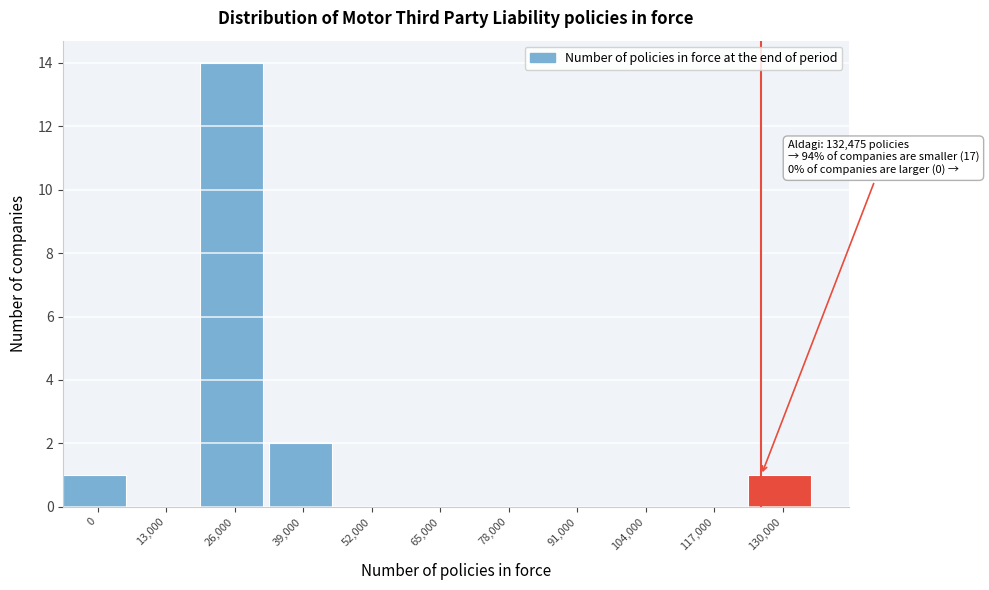

Reading left to right, transcribe all the data shown in this chart.

0=1	13,000=0	26,000=14	39,000=2	52,000=0	65,000=0	78,000=0	91,000=0	104,000=0	117,000=0	130,000=1